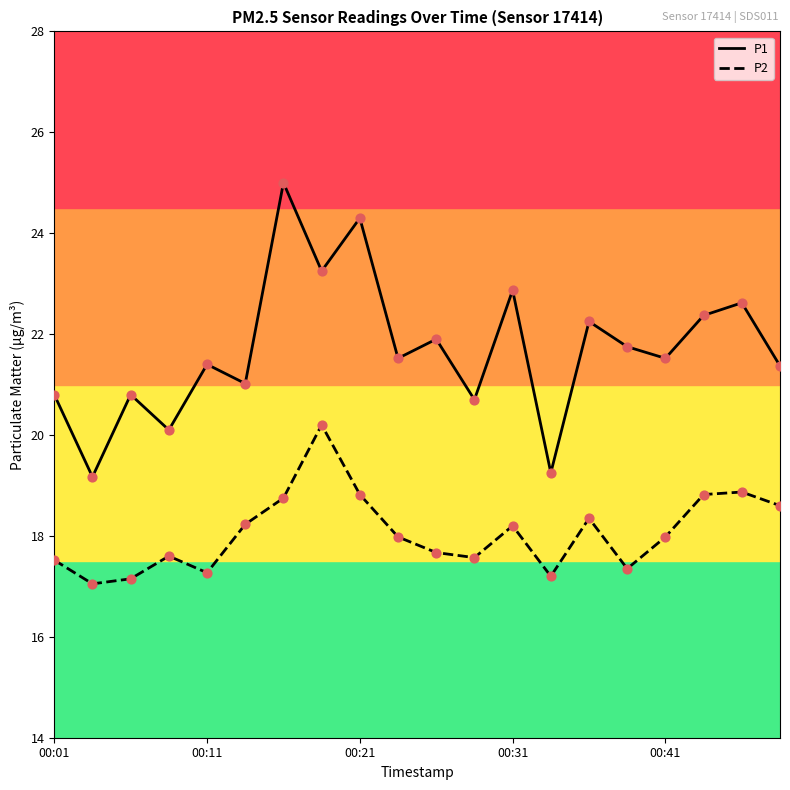

What are all the series names shown in the legend?

P1, P2